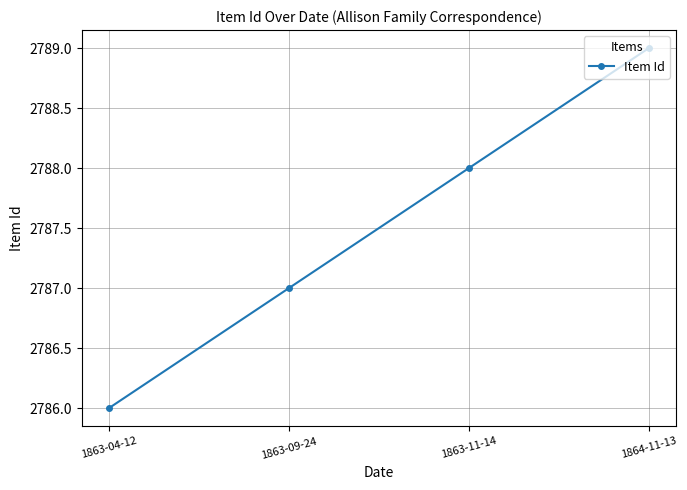

What is the sum of all values?

11150